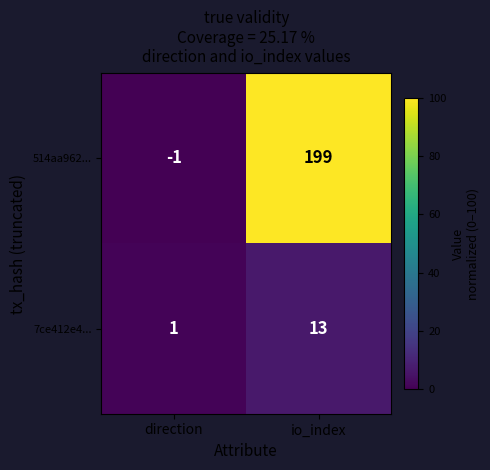

How many series are shown in this chart?

2